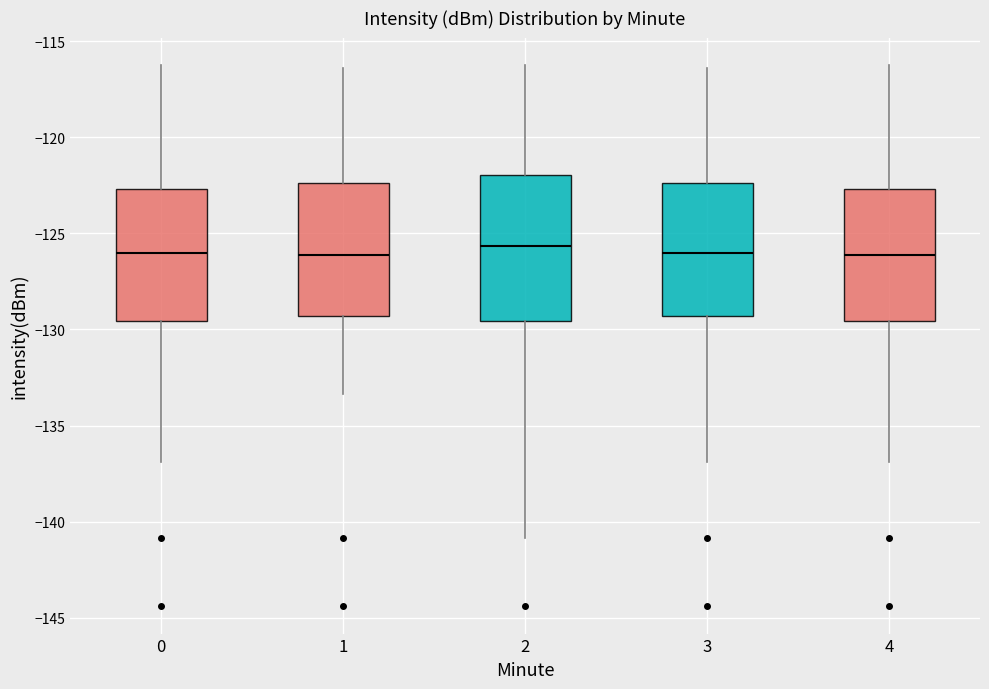

Comparing the boxes themselves (not the whiskers), which one is the tallest?

2